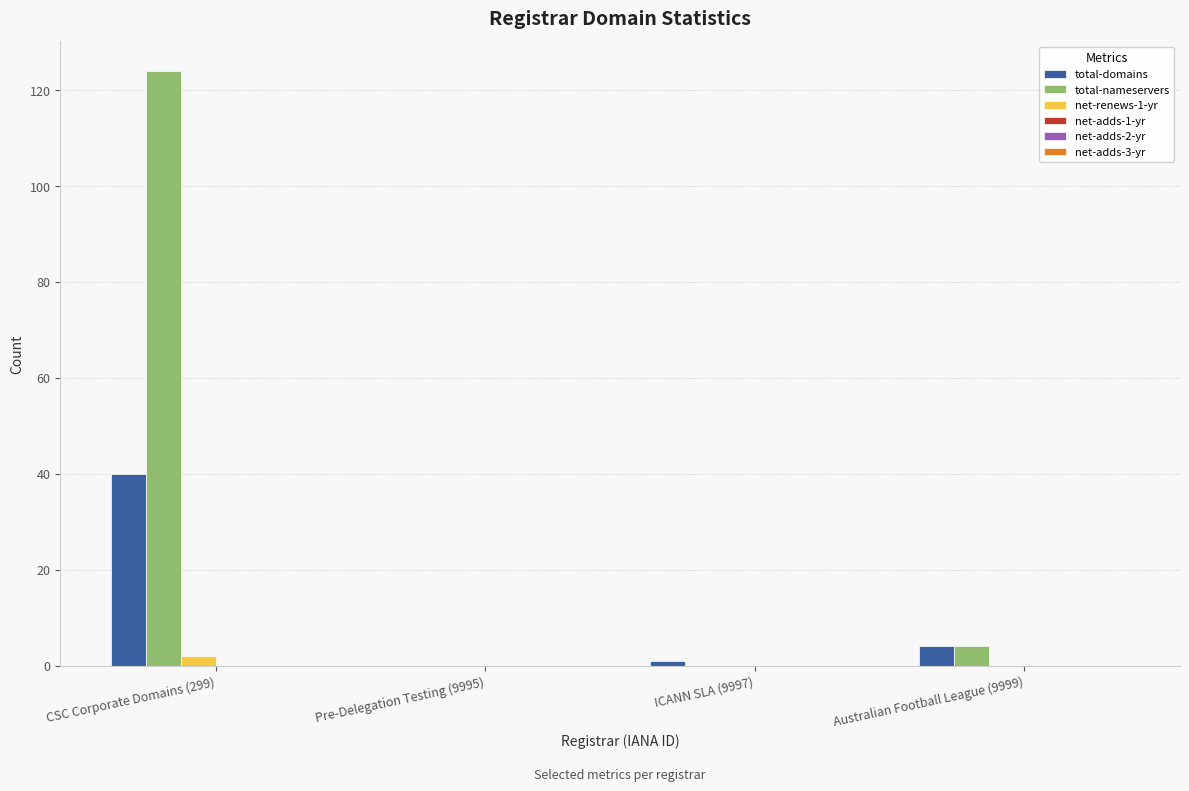

Which series has the largest range (max minus min)?

total-nameservers